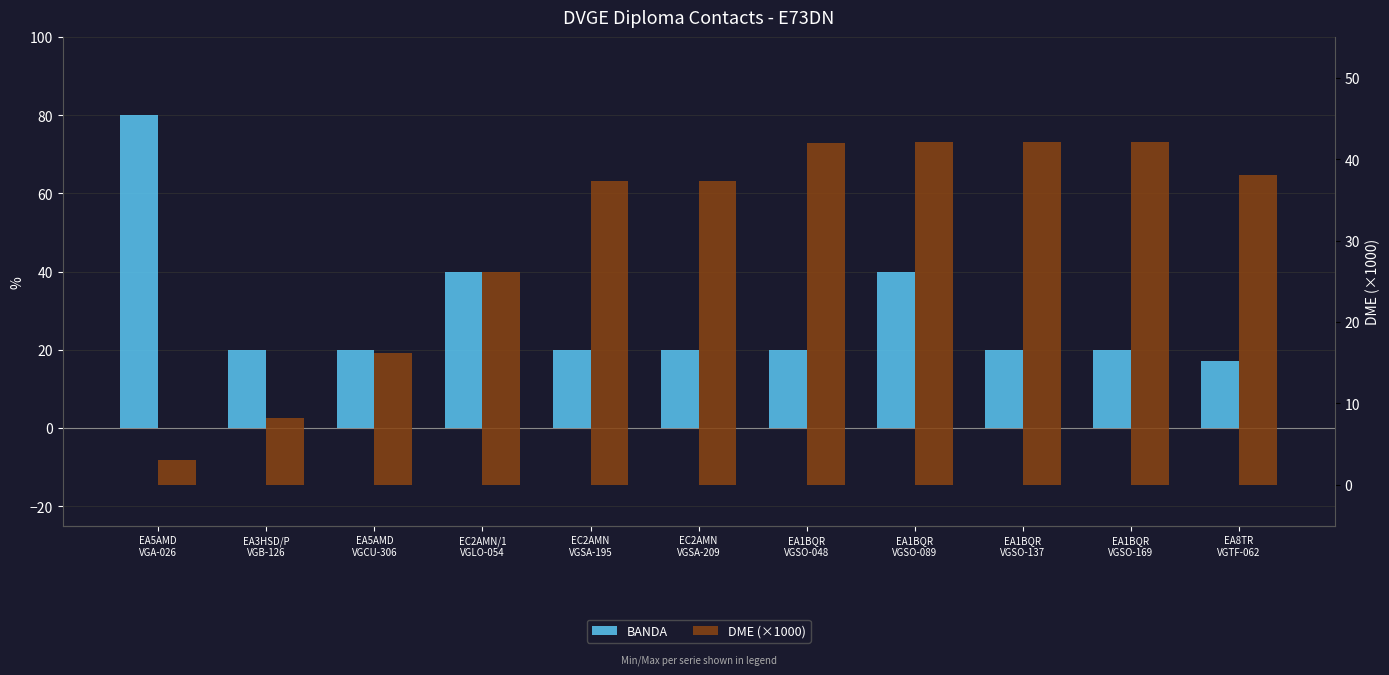

At which label does BANDA first exceed 20?

EA5AMD
VGA-026